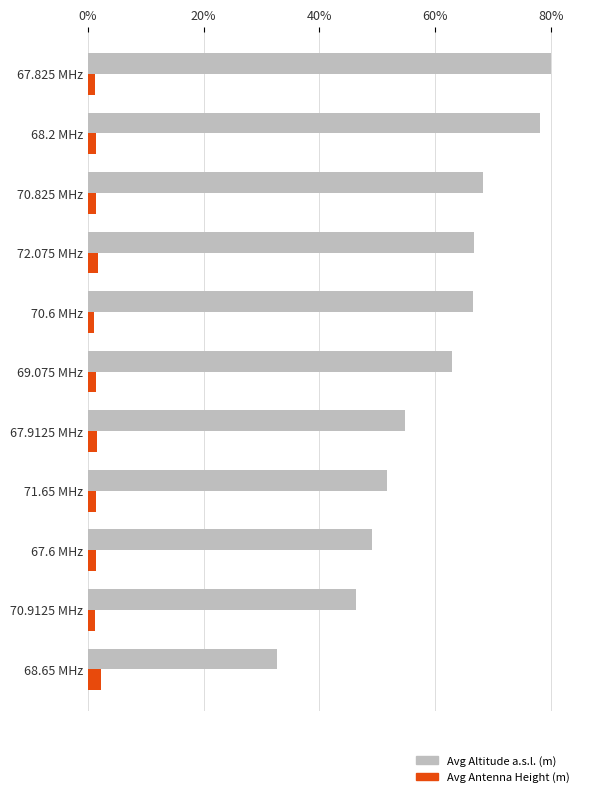

List the series in order of their overall mean, highest first.

Avg Altitude a.s.l. (m), Avg Antenna Height (m)